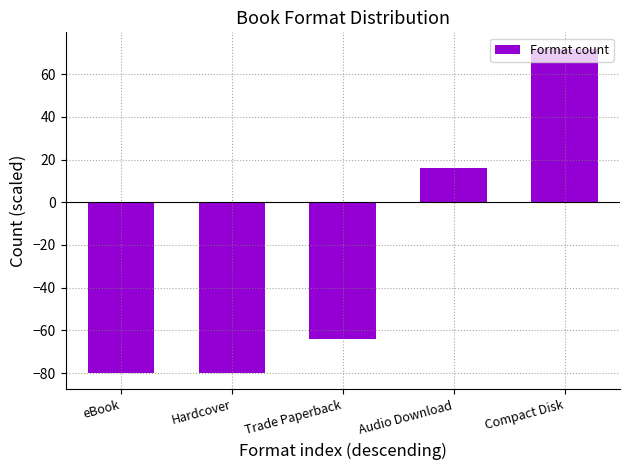

How many values are below zero?

3